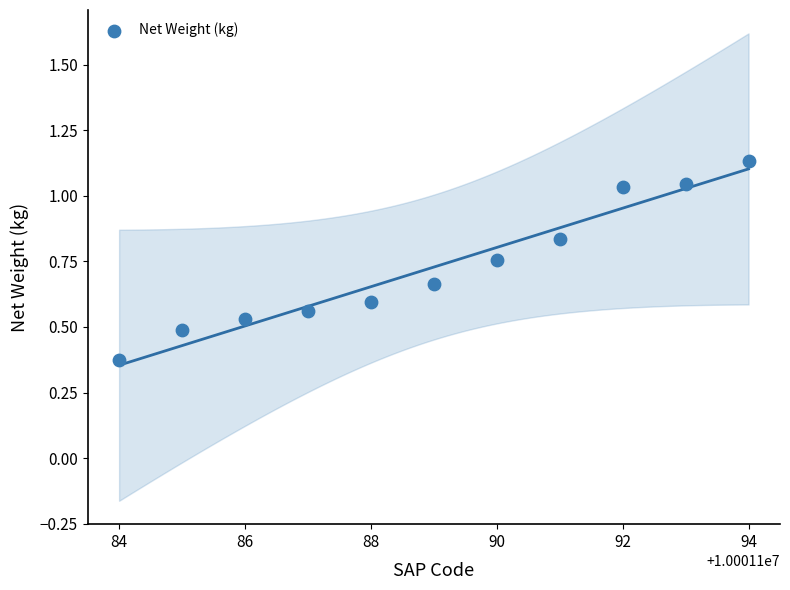

What is the average X value?

10001189.0